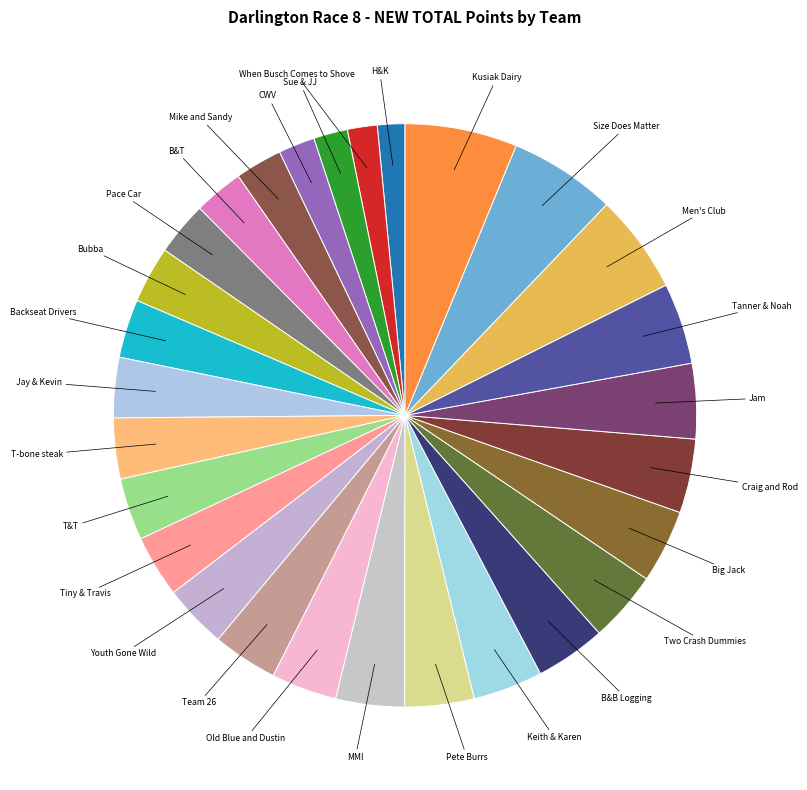

Do Youth Gone Wild and B&B Logging together represent more than half of the pie?

No